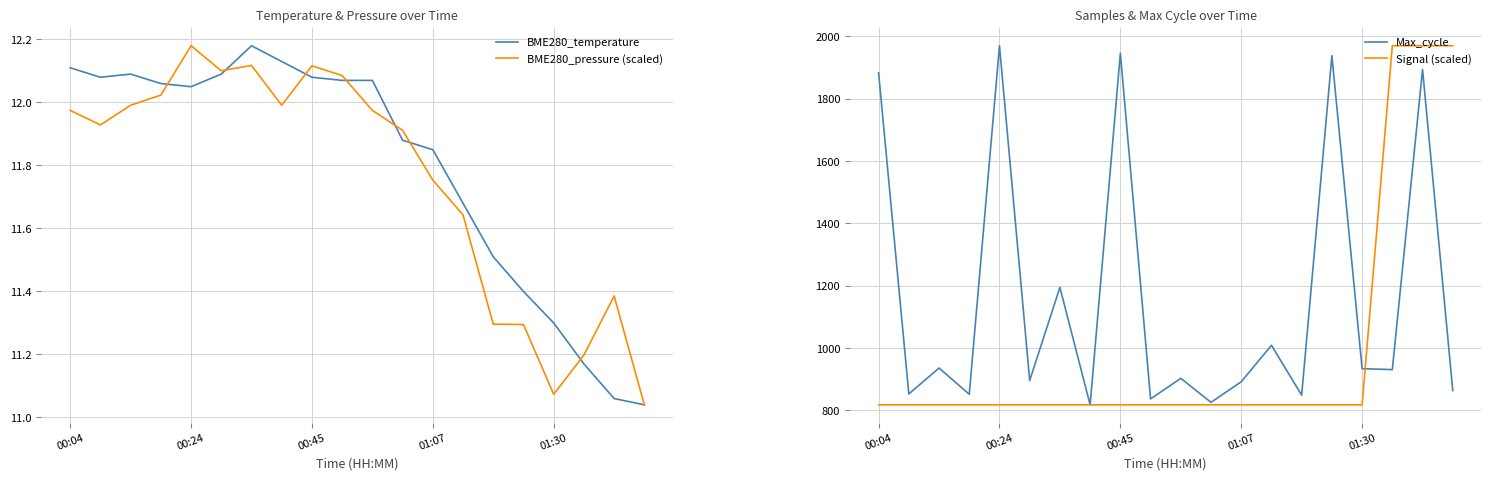

What is the label of the 1st point from the left?

00:04